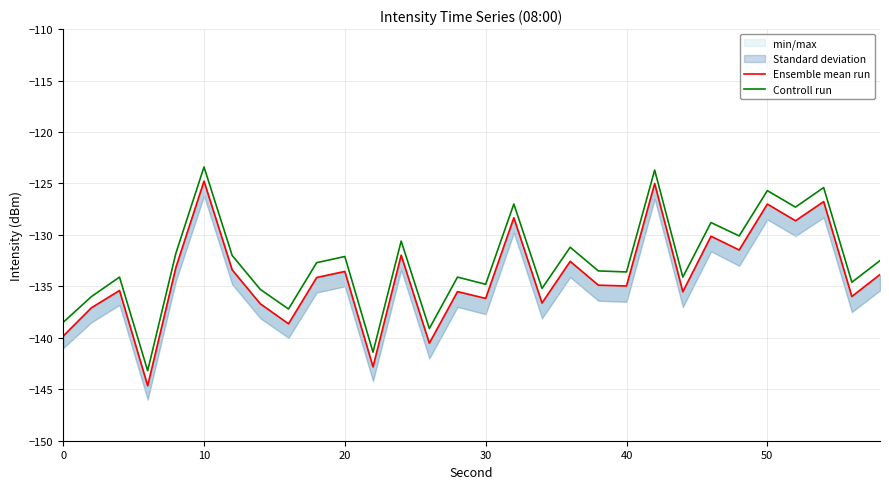

Between 50 and 20, which series saw the biggest shift?

Controll run